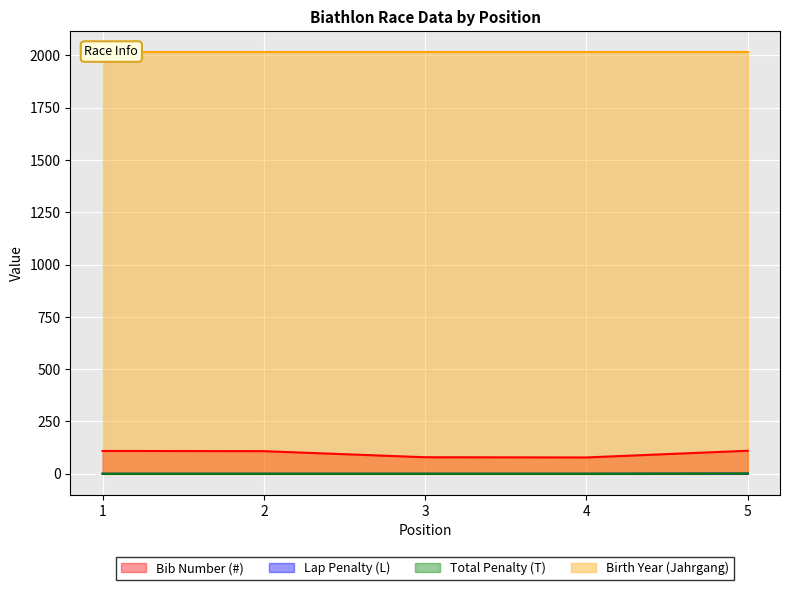

Which series has the widest spread of values?

Bib Number (#)